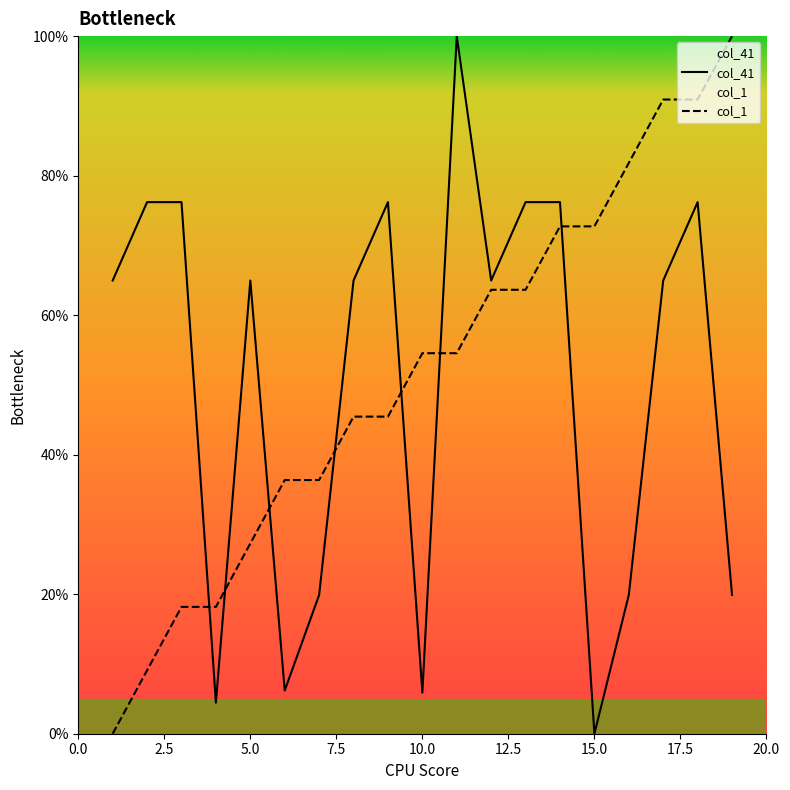

Rank the series by their average value, from lowest to highest.

col_41, col_1